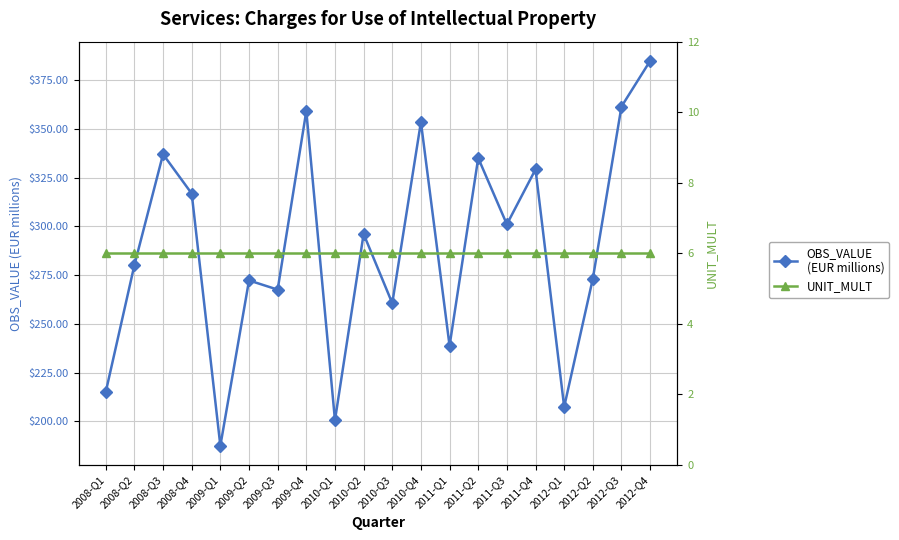

Does the chart have visible grid lines?

Yes